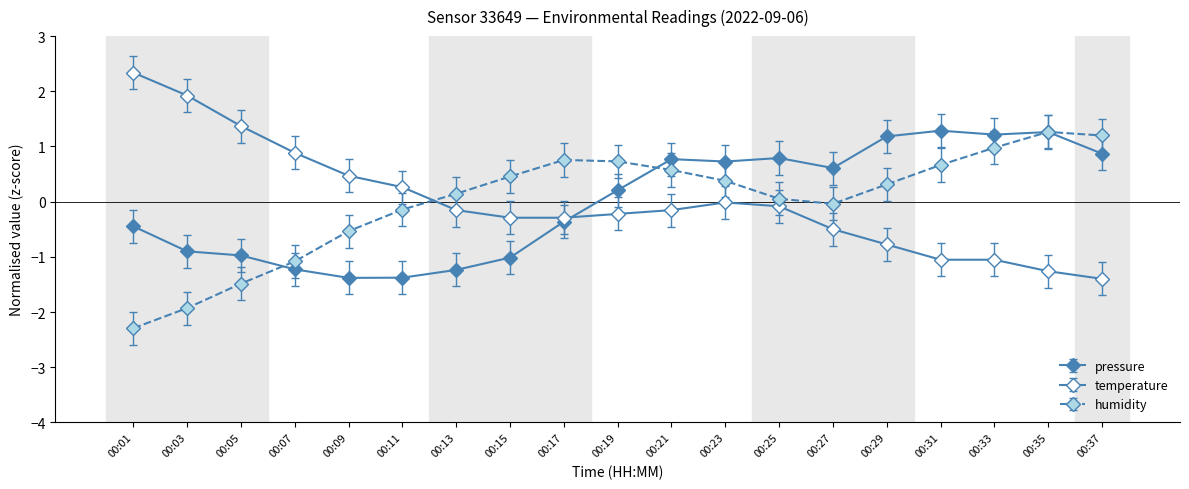

Does the chart have visible grid lines?

No